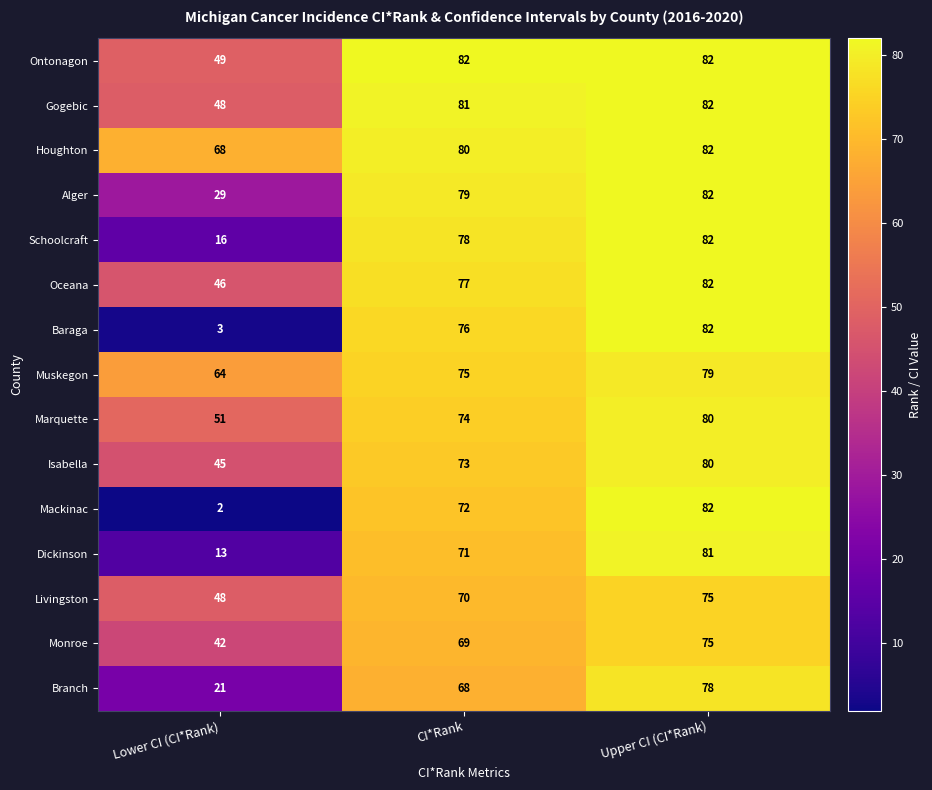

Which category has the lowest value in the Alger series?

Lower CI (CI*Rank)